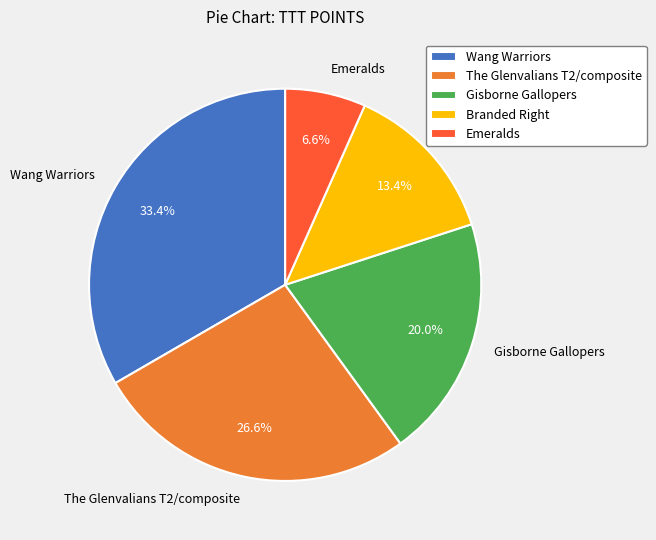

To the nearest percent, what percentage of the pie is Wang Warriors?

33%